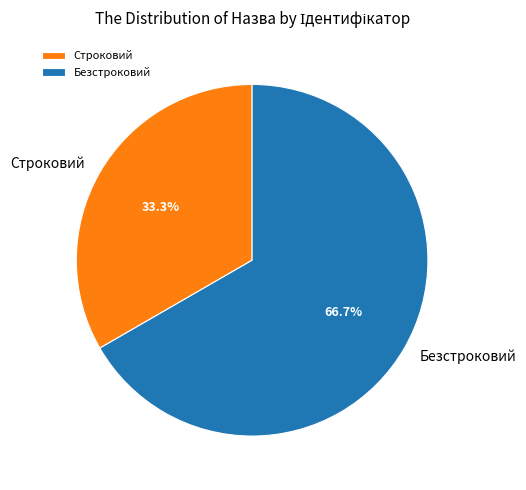

To the nearest percent, what is the difference between the largest and smallest slice percentages?

33%